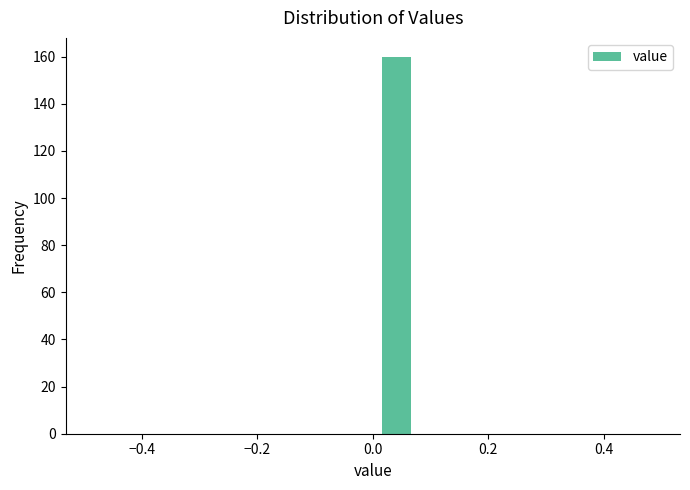

Reading left to right, transcribe this chart: for each bar, give the range it covers on the x-axis and its height. Neither the bar edges nor the heights are printed on the chart, so give them approximately, as read against the axes.

-0.50 to -0.42: 0
-0.42 to -0.34: 0
-0.34 to -0.24: 0
-0.24 to -0.16: 0
-0.16 to -0.08: 0
-0.08 to 0.00: 0
0.00 to 0.08: 160
0.08 to 0.16: 0
0.16 to 0.26: 0
0.26 to 0.34: 0
0.34 to 0.42: 0
0.42 to 0.50: 0